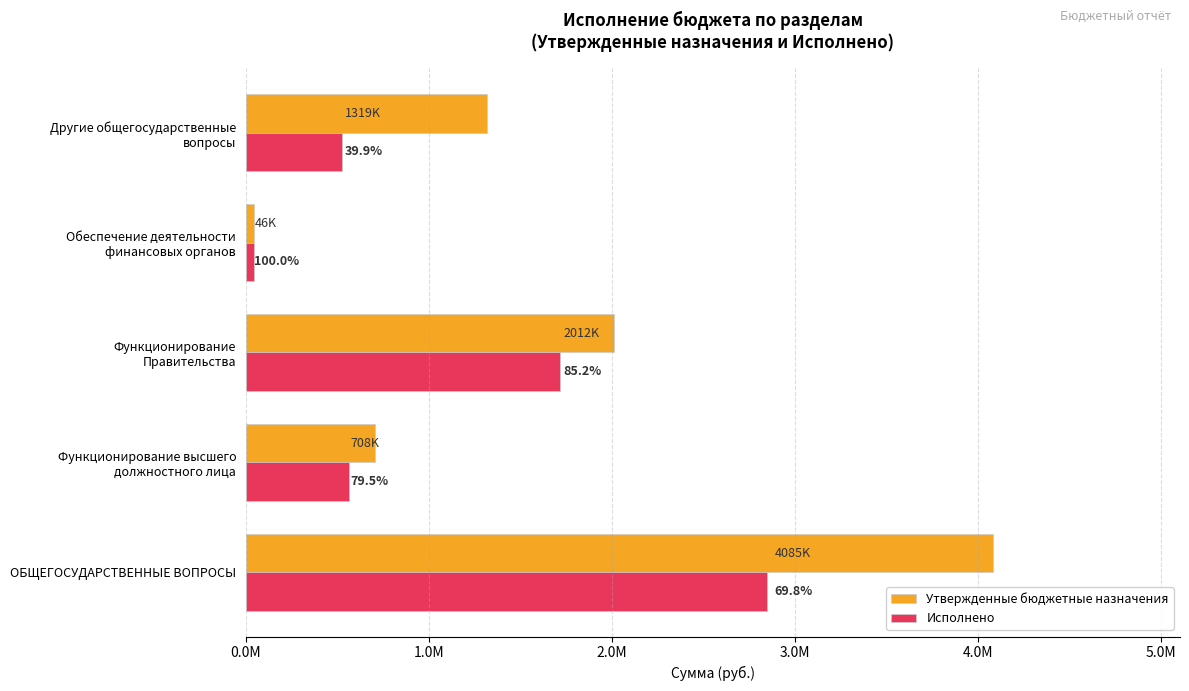

What are all the series names shown in the legend?

Утвержденные бюджетные назначения, Исполнено